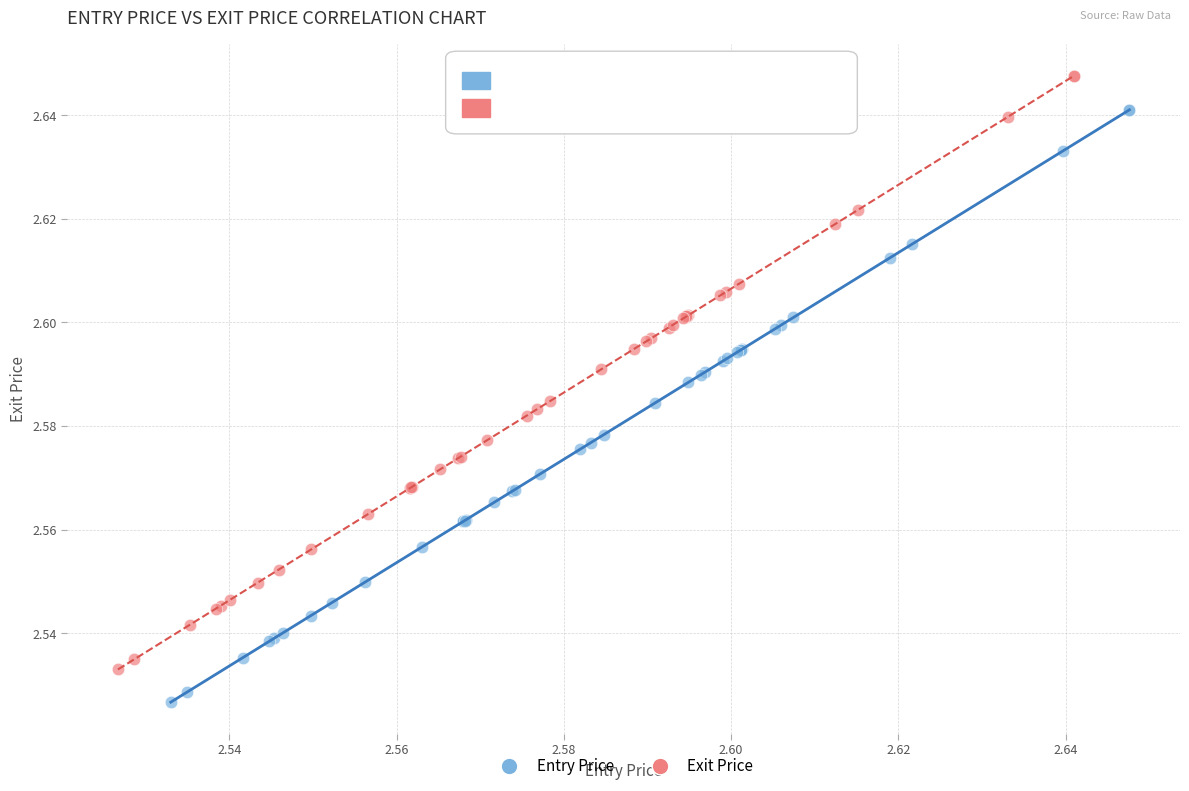

Which series contains the lowest Y value?

Entry Price